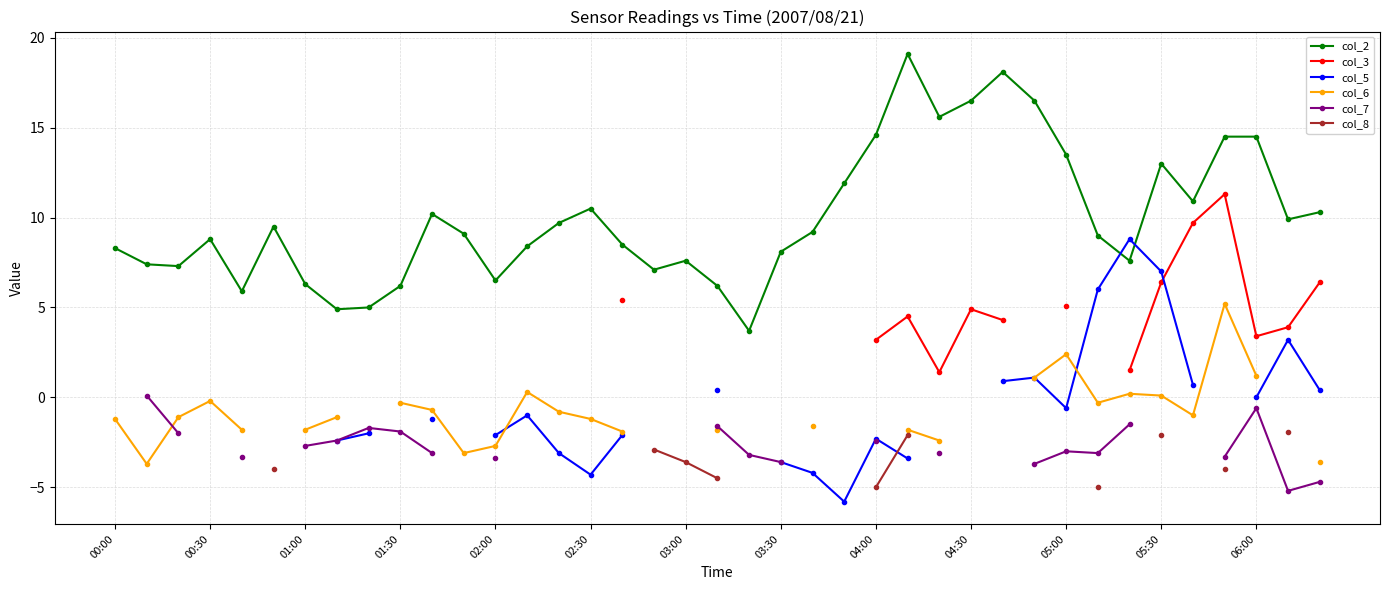

Does the chart display data point markers on the line(s)?

Yes